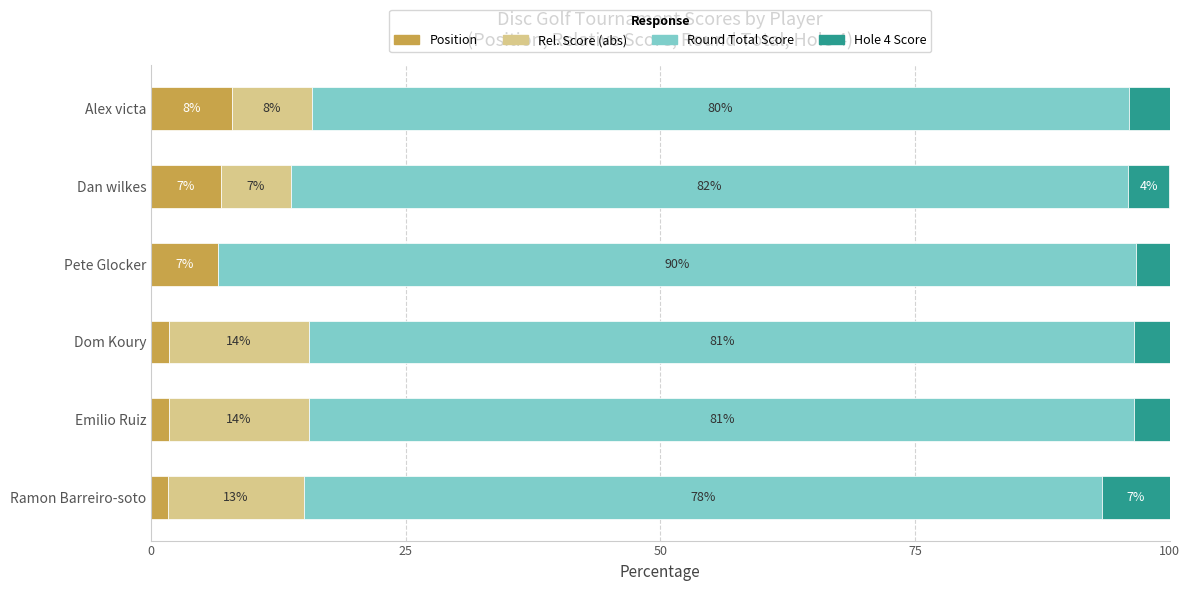

What are all the series names shown in the legend?

Position, Rel. Score (abs), Round Total Score, Hole 4 Score